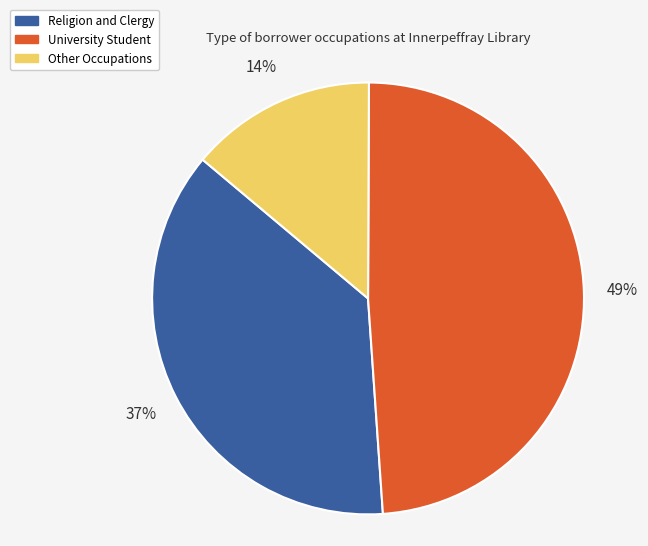

How many slices are in this pie chart?

3